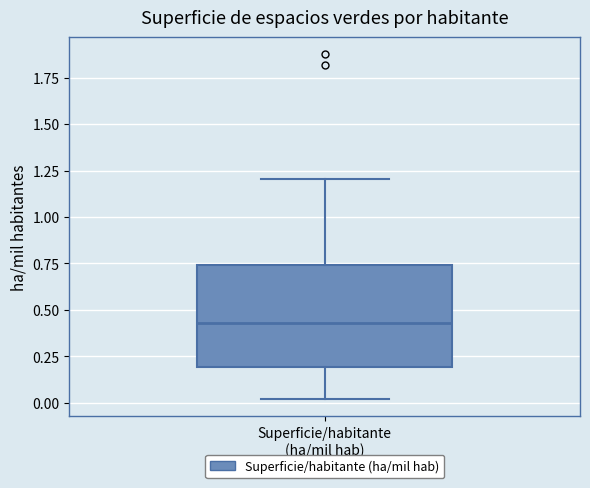

Where is the upper edge of the box for Superficie/habitante (ha/mil hab) on the y-axis? The values are not printed on the chart, so give them approximately, as read against the axis.

0.75